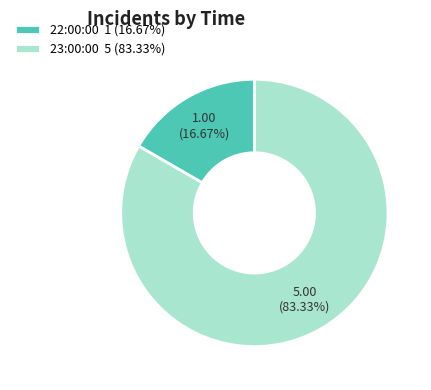

Do 22:00:00 and 23:00:00 together represent more than half of the pie?

Yes